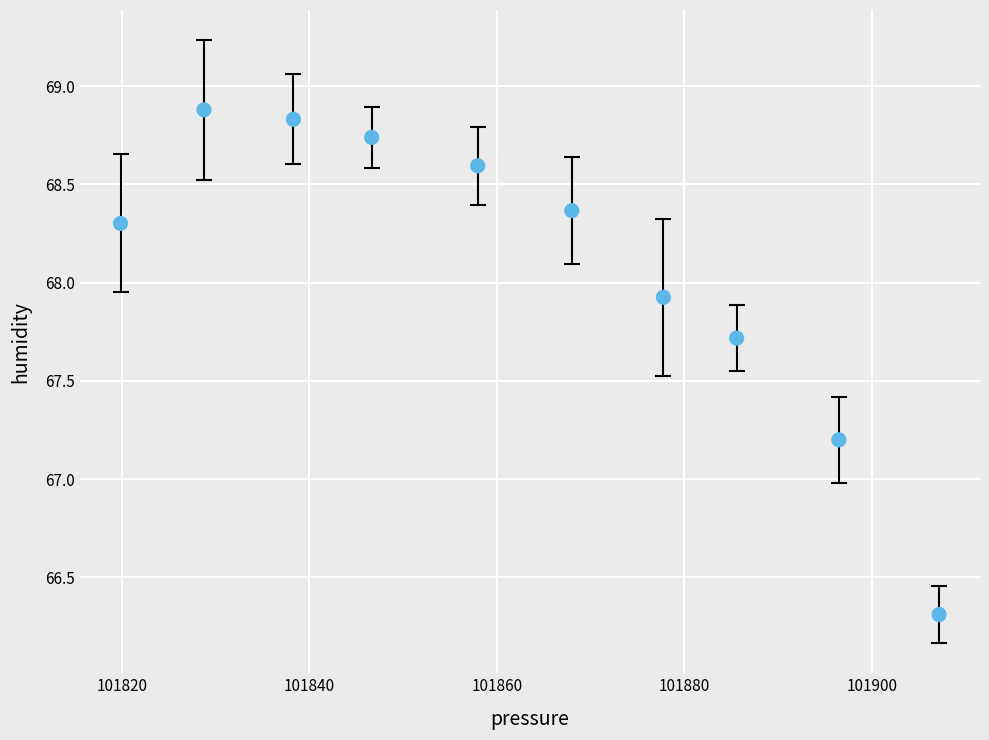

What is the range of X values (max minus min)?

87.3